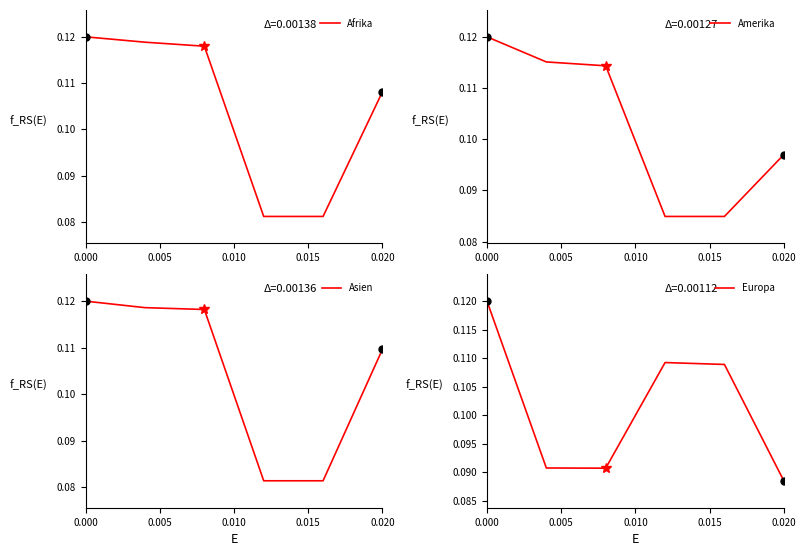

At how many categories does at least one series exceed 0?

6